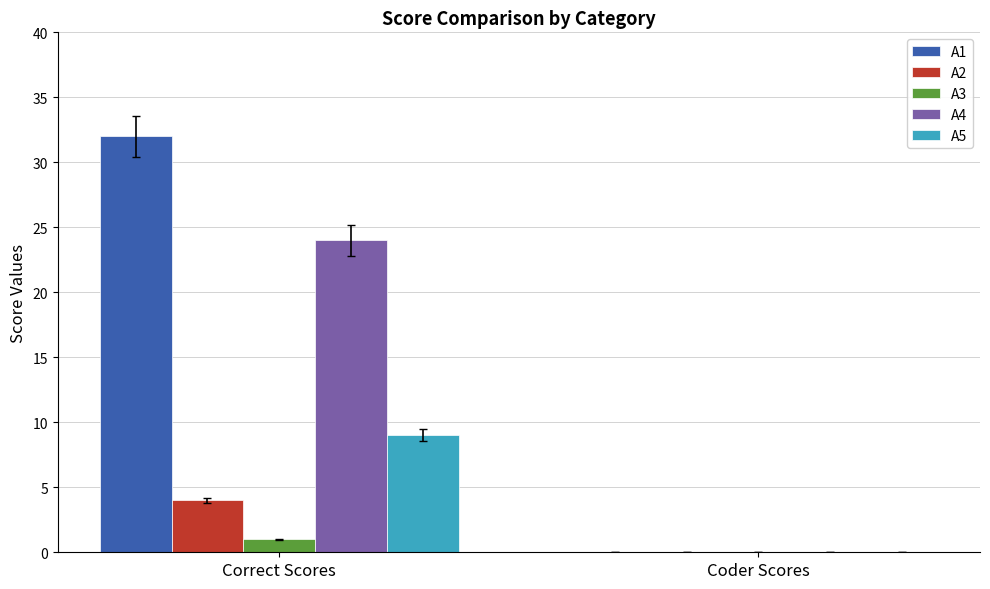

At which label does A2 reach its peak?

Correct Scores